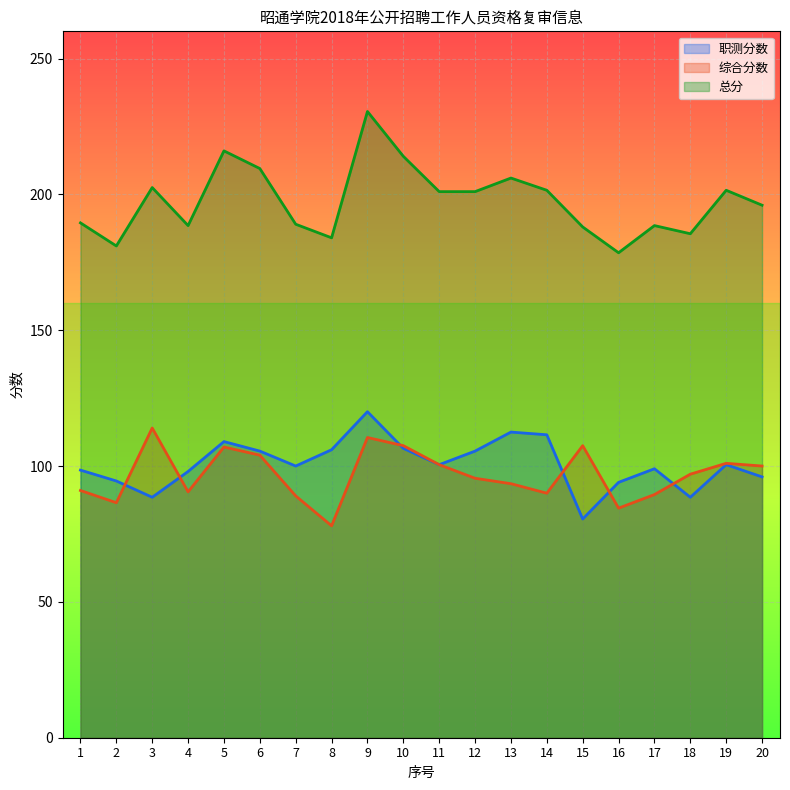

Reading left to right, what are all the values shown in this chart?

职测分数: 98.5	94.5	88.5	98.0	109.0	105.5	100.0	106.0	120.0	106.5	100.5	105.5	112.5	111.5	80.5	94.0	99.0	88.5	100.5	96.0
综合分数: 91.0	86.5	114.0	90.5	107.0	104.0	89.0	78.0	110.5	107.5	100.5	95.5	93.5	90.0	107.5	84.5	89.5	97.0	101.0	100.0
总分: 189.5	181.0	202.5	188.5	216.0	209.5	189.0	184.0	230.5	214.0	201.0	201.0	206.0	201.5	188.0	178.5	188.5	185.5	201.5	196.0